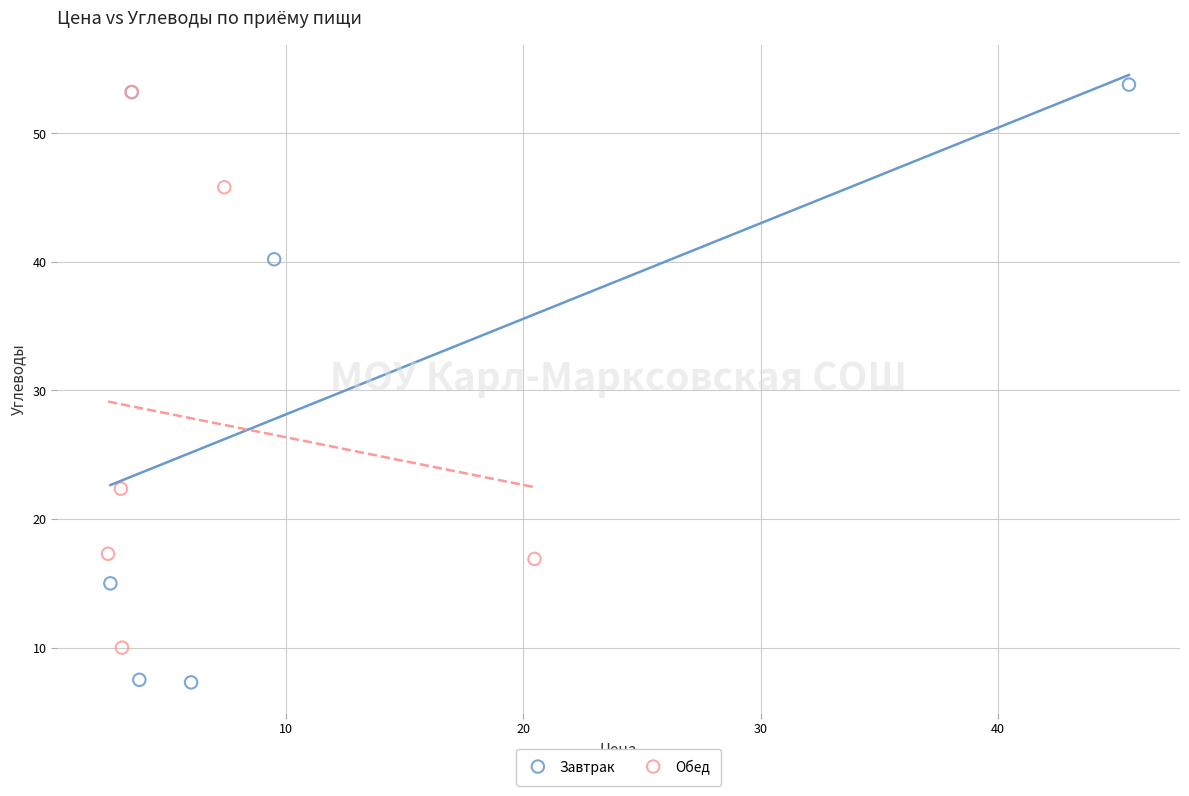

Which series reaches the minimum Y coordinate?

Завтрак